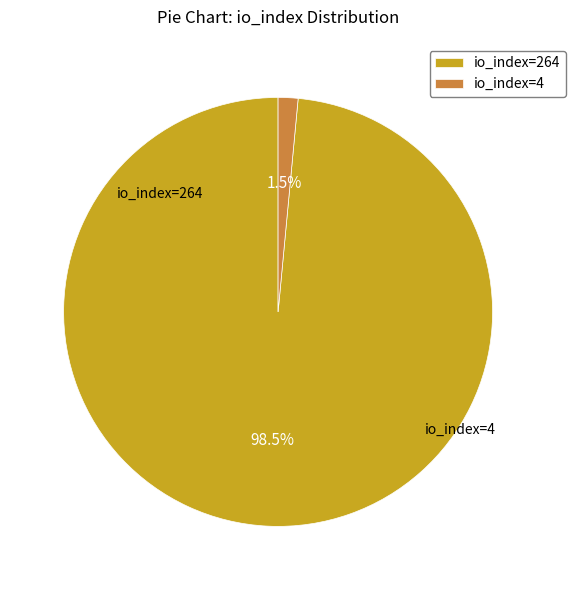

Which slice is the smallest?

io_index=4